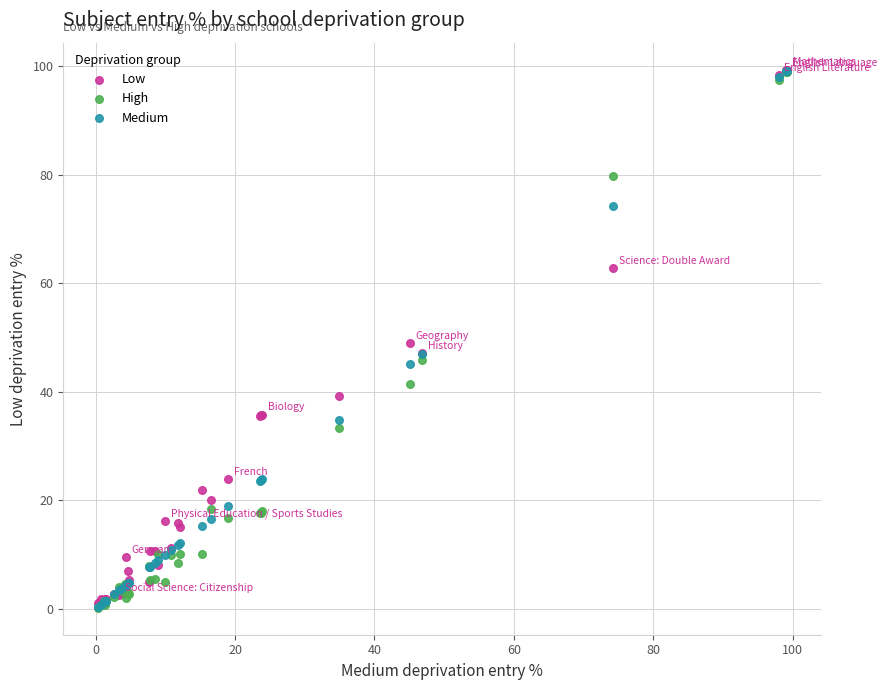

What are all the series names shown in the legend?

Low, High, Medium